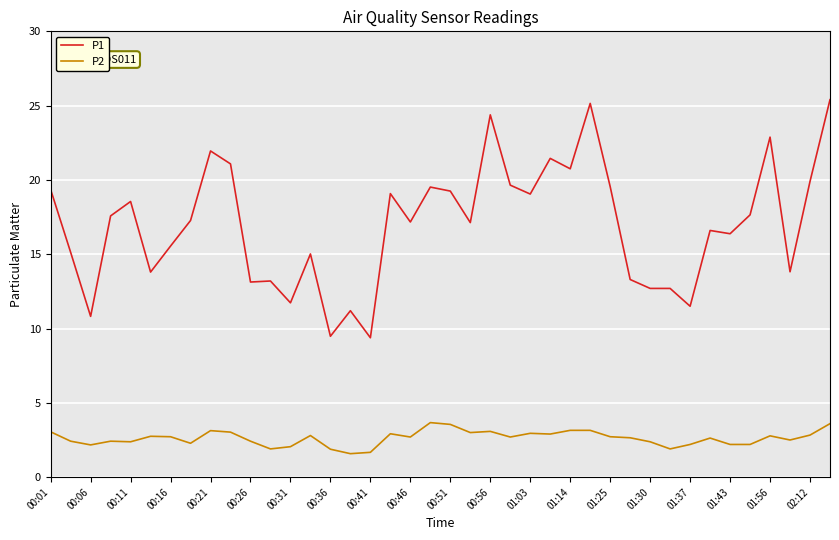

Which series has the largest total across all categories?

P1